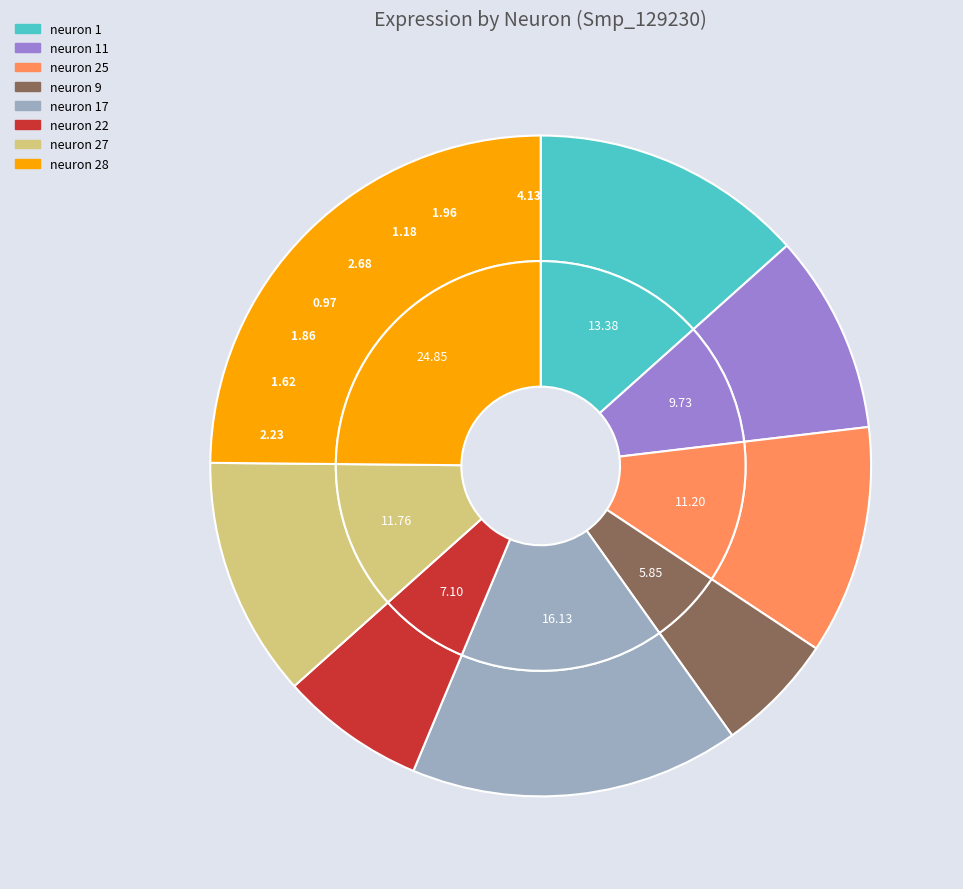

Does any single category account for the majority?

No